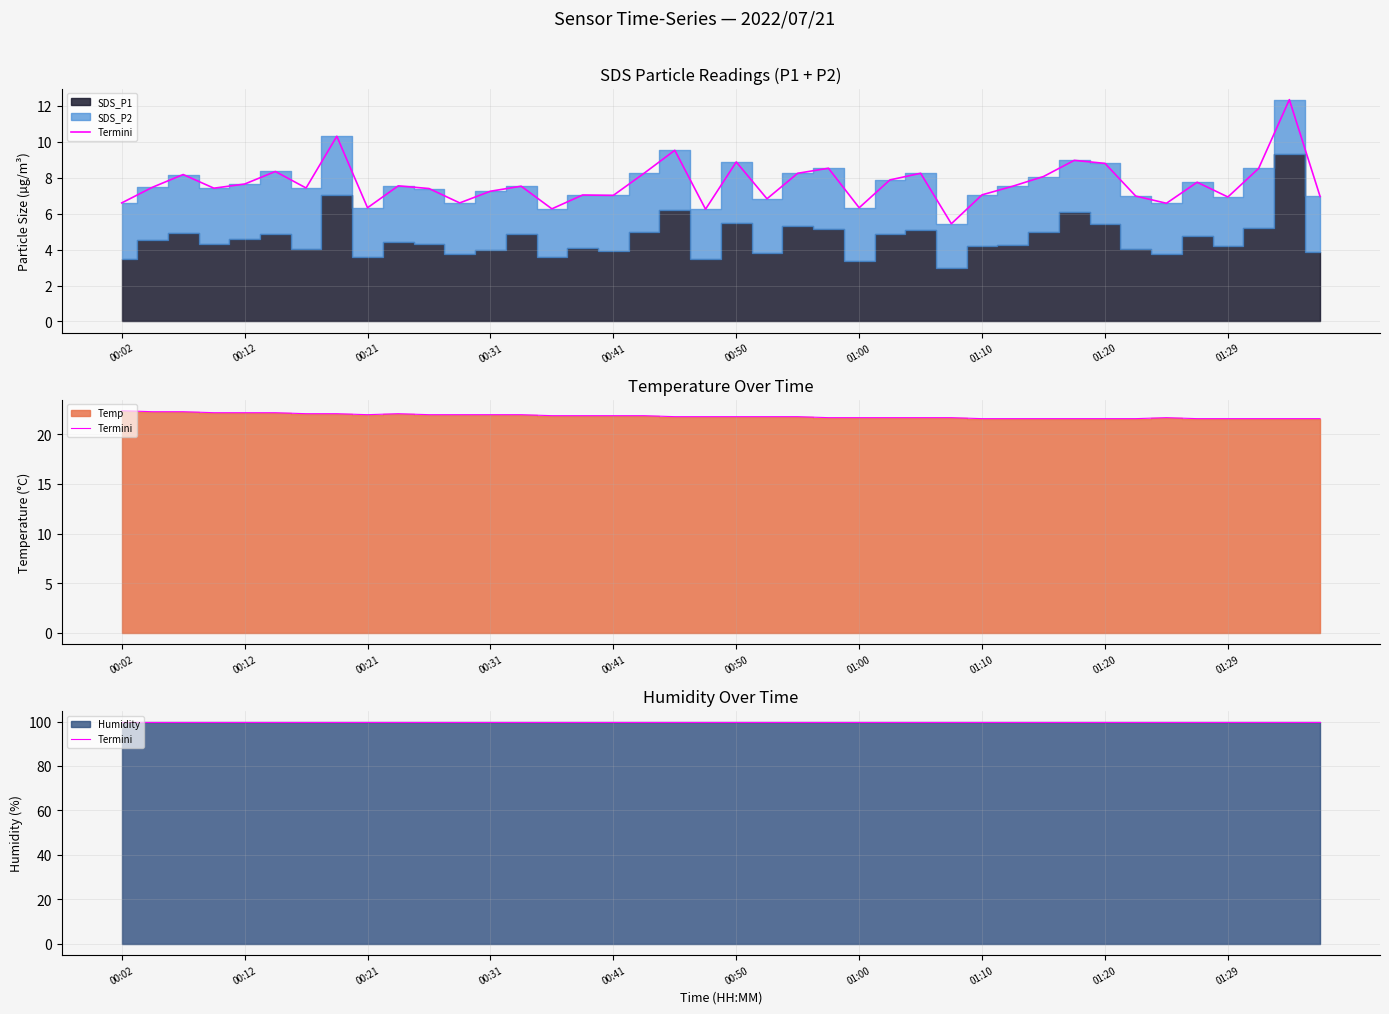

Between 01:10 and 01:22, which series saw the biggest shift?

SDS_P1